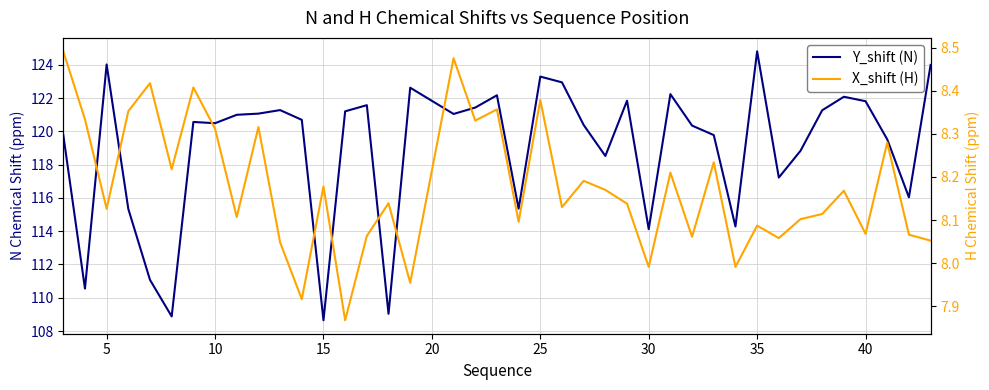

What is the value of the X_shift (H) point at the 40th from the left?

8.1